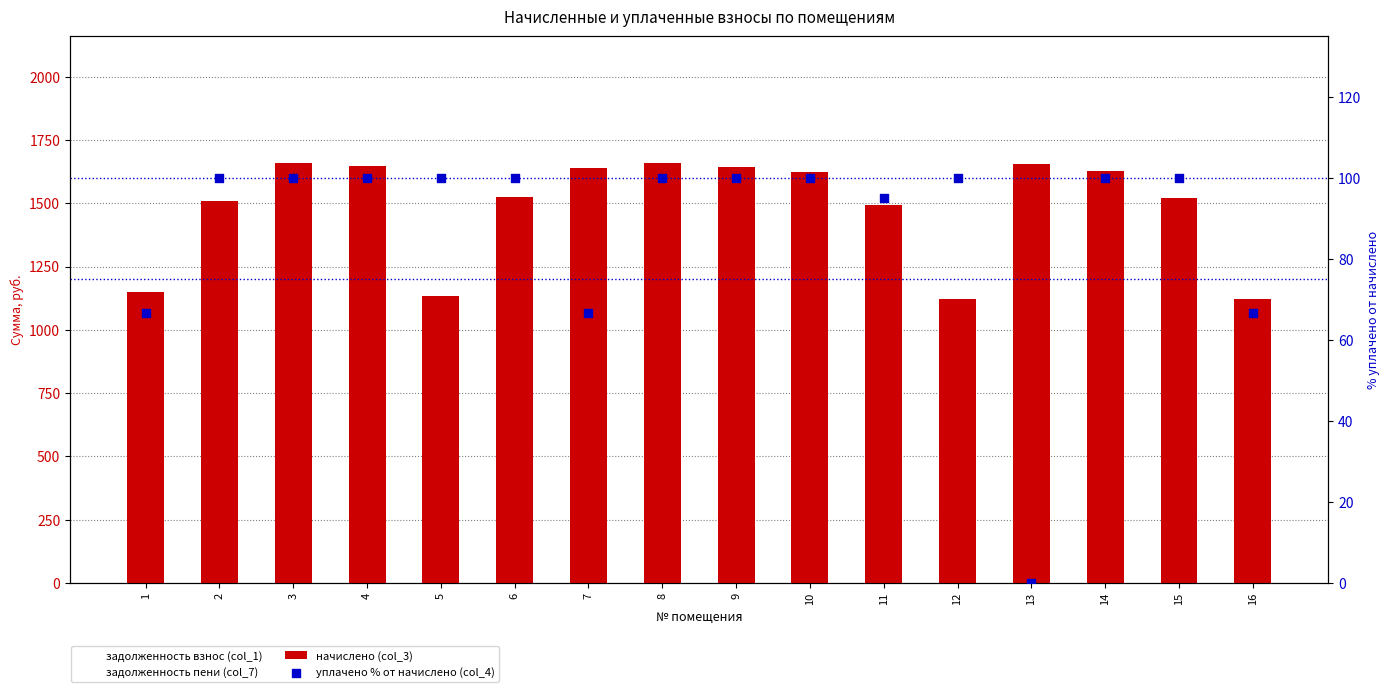

Which series reaches the maximum Y coordinate?

начислено (col_3)